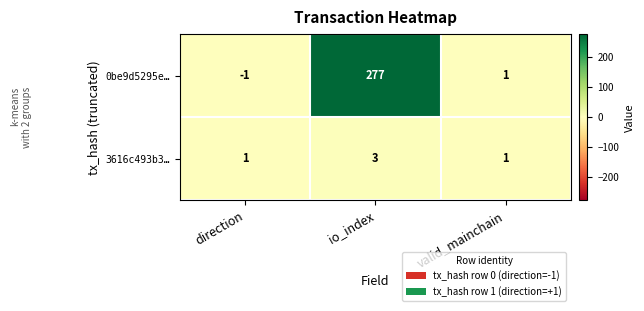

At which label does 0be9d5295e… first exceed 1?

io_index